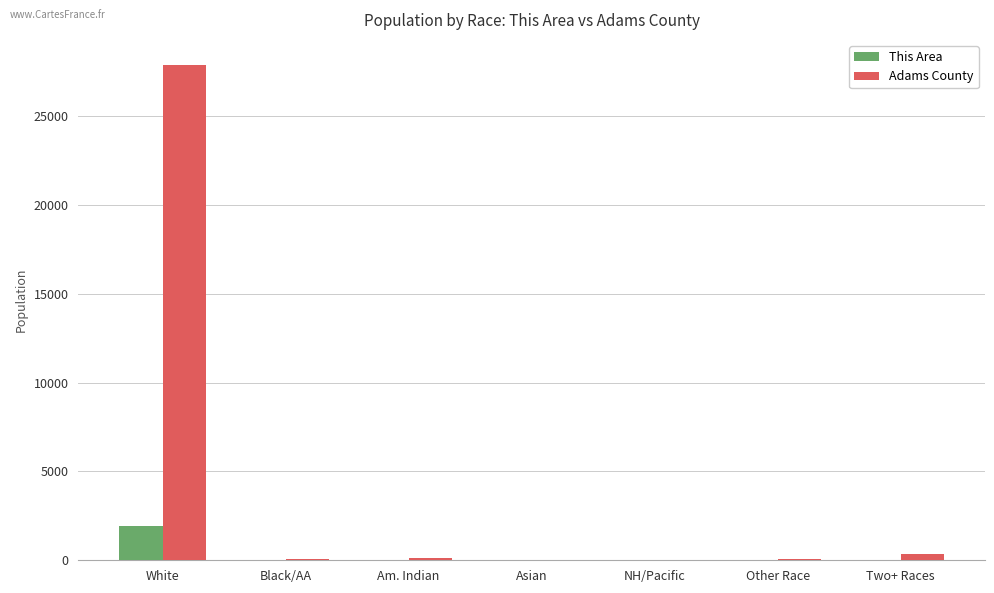

What is the maximum value for Adams County?

27882